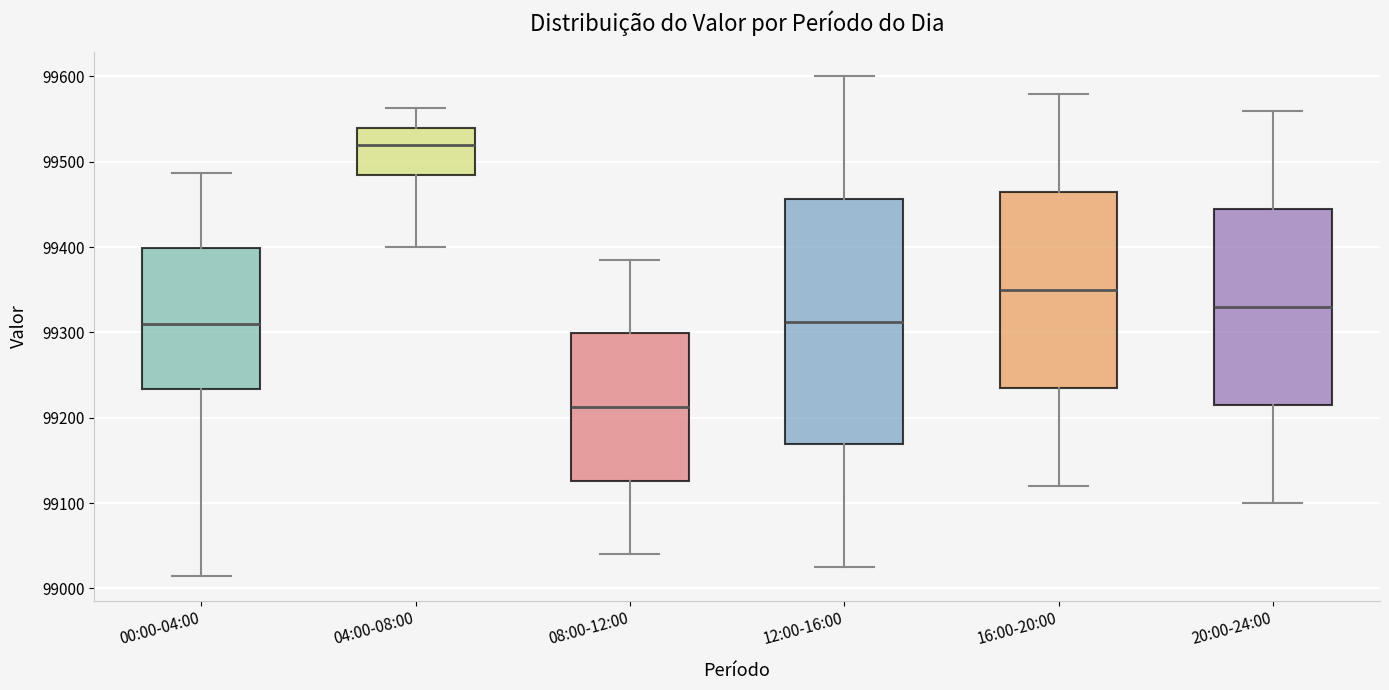

Which box has the lowest median line?

08:00-12:00